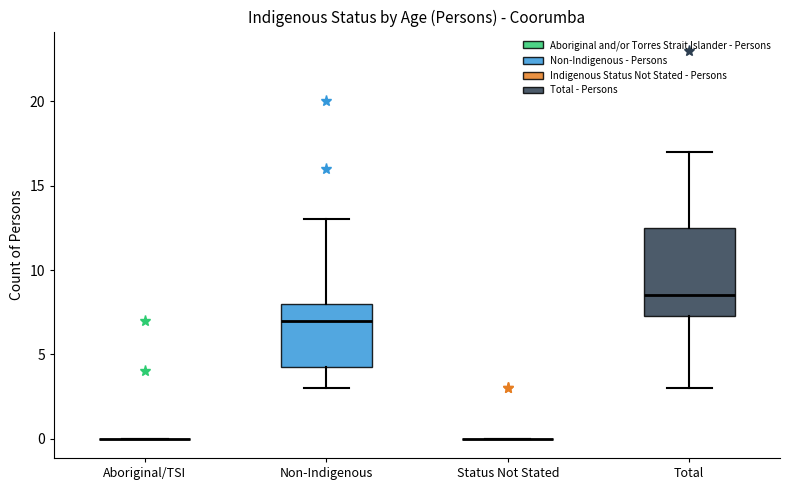

Comparing the boxes themselves (not the whiskers), which one is the tallest?

Total